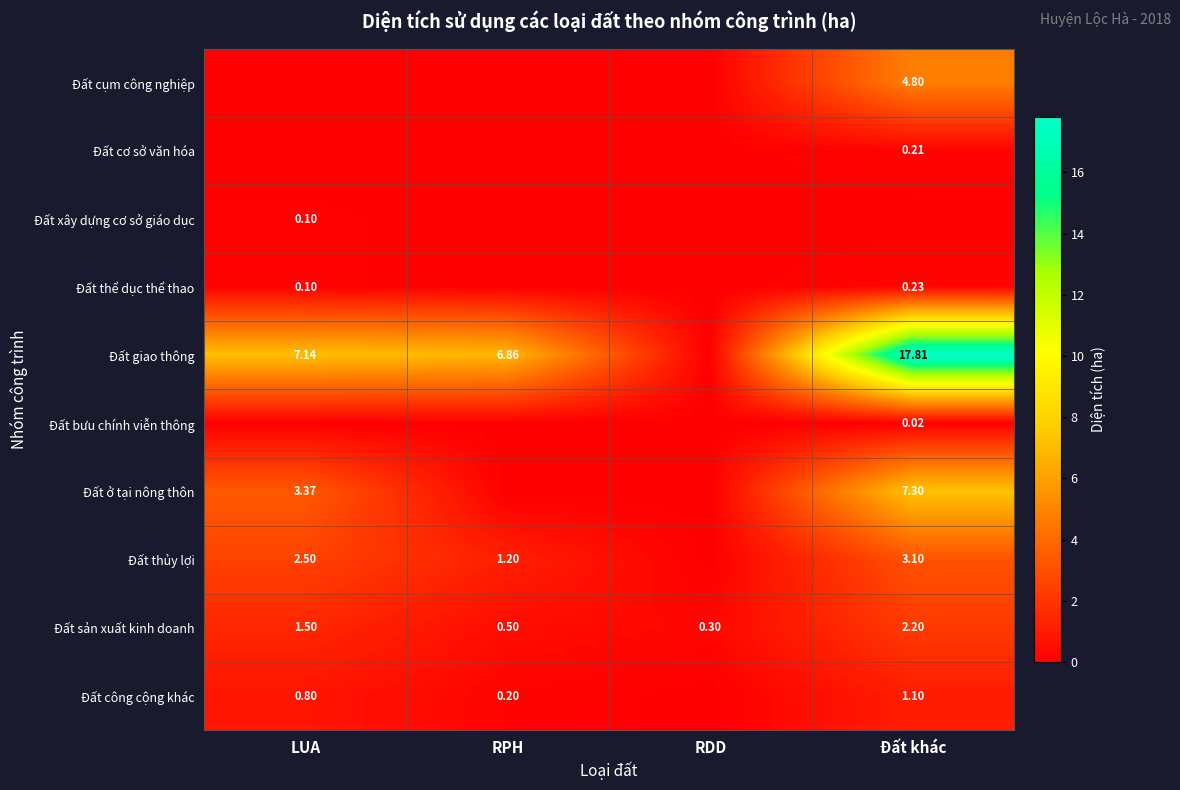

Is the value of Đất ở tại nông thôn at LUA greater than the value of Đất thể dục thể thao at Đất khác?

Yes